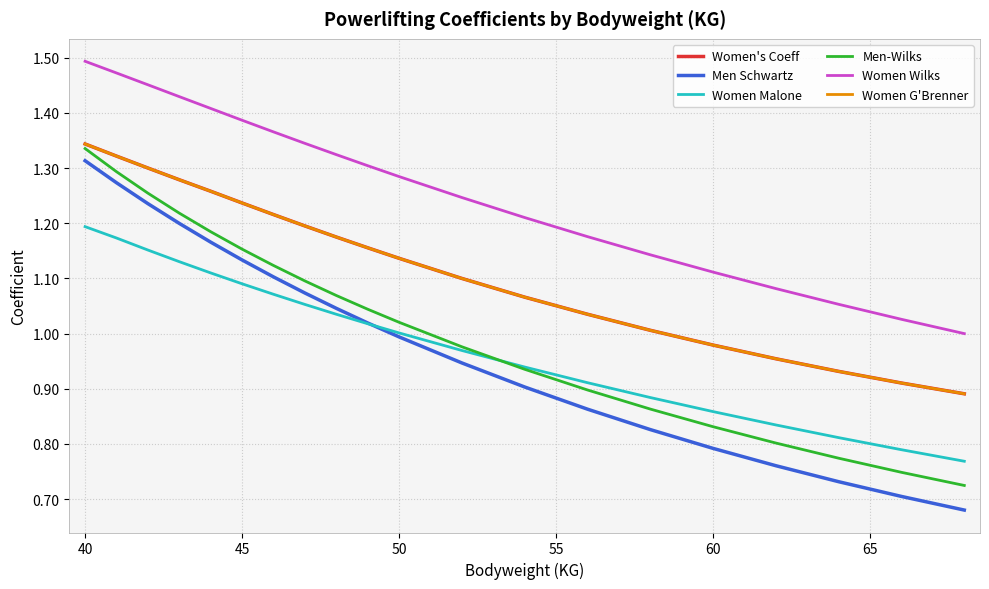

True or false: Women Malone and Women Wilks intersect in this chart.

False